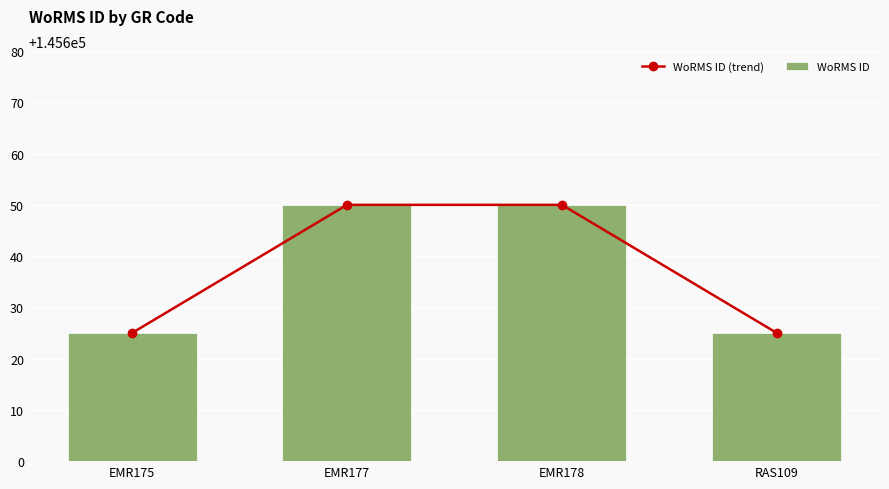

Which label corresponds to the smallest value in the chart?

EMR175